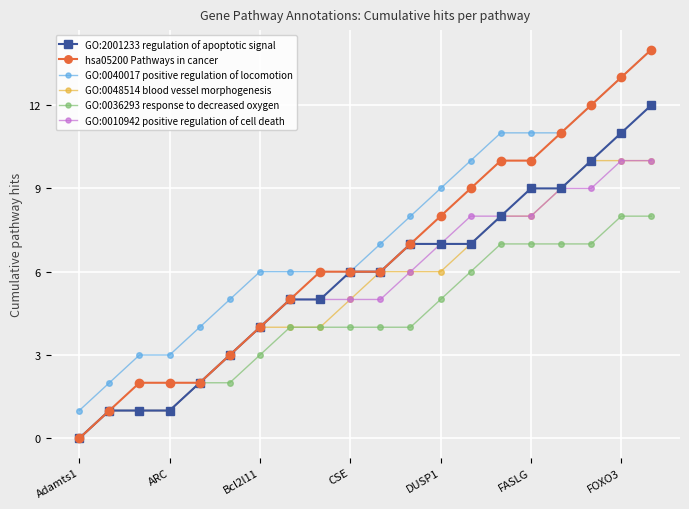

Which series has the largest range (max minus min)?

hsa05200 Pathways in cancer